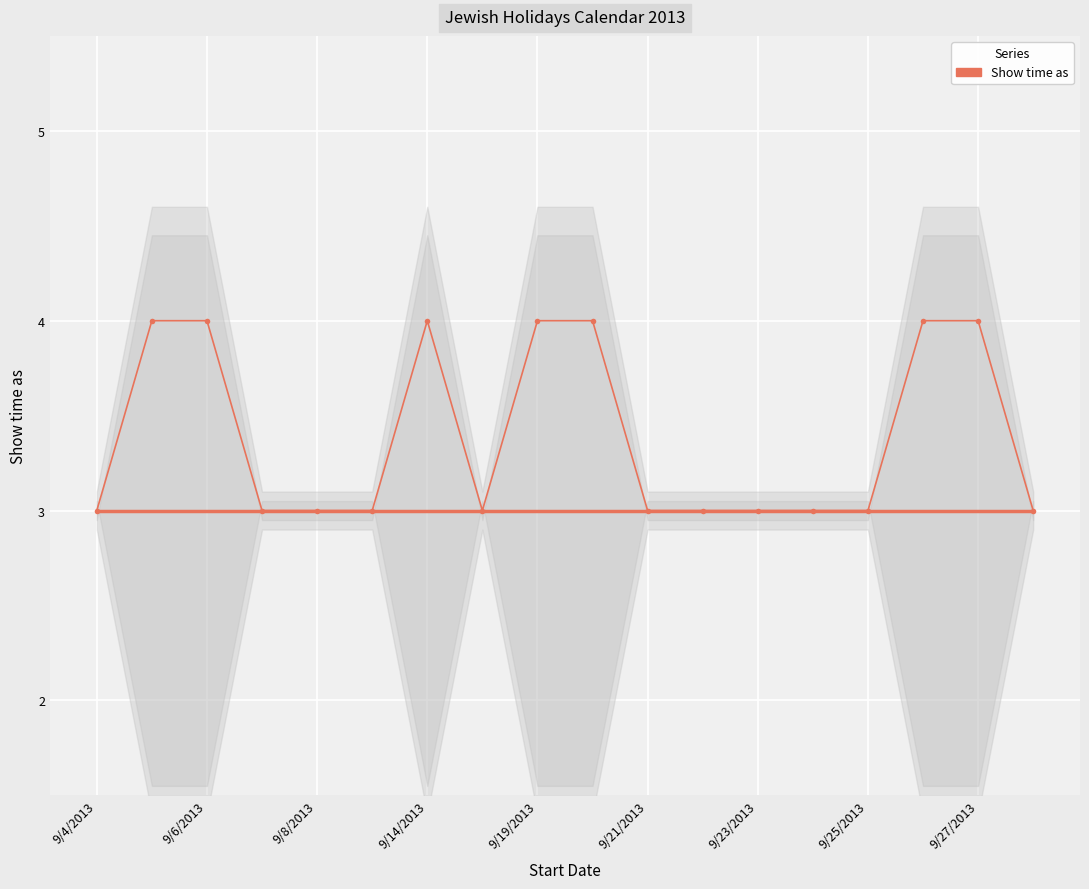

What is the change in value from 9/19/2013 to 9?

+1